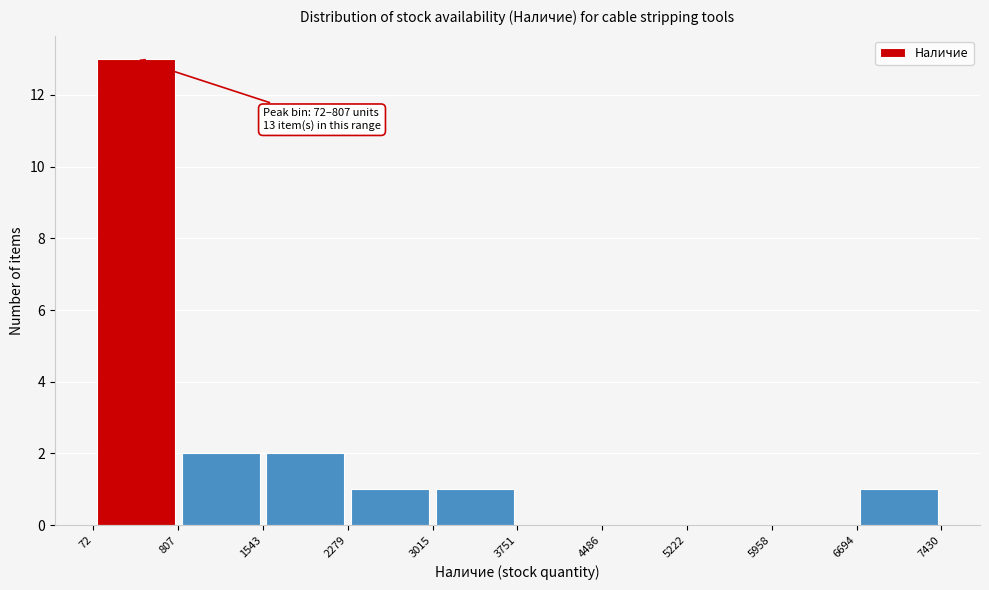

Which range on the x-axis has the tallest bar?

72 to 807